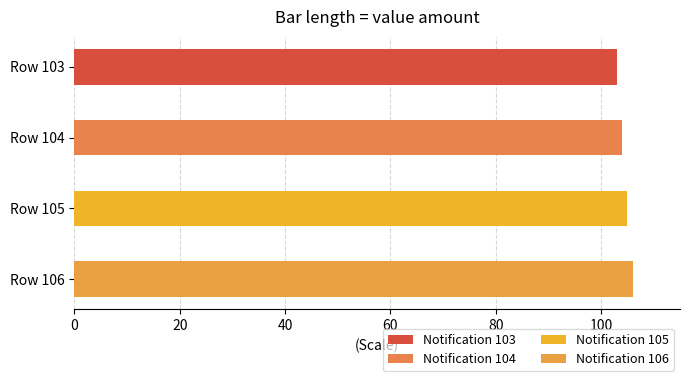

What is the minimum value shown in the chart?

103